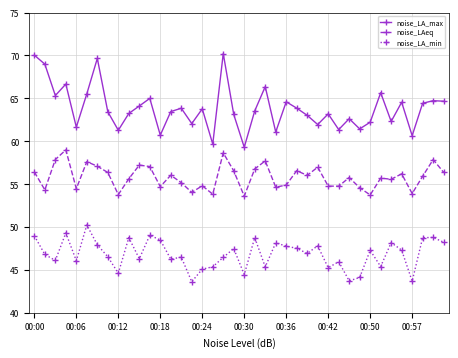

True or false: noise_LA_min and noise_LA_max cross at least once.

False